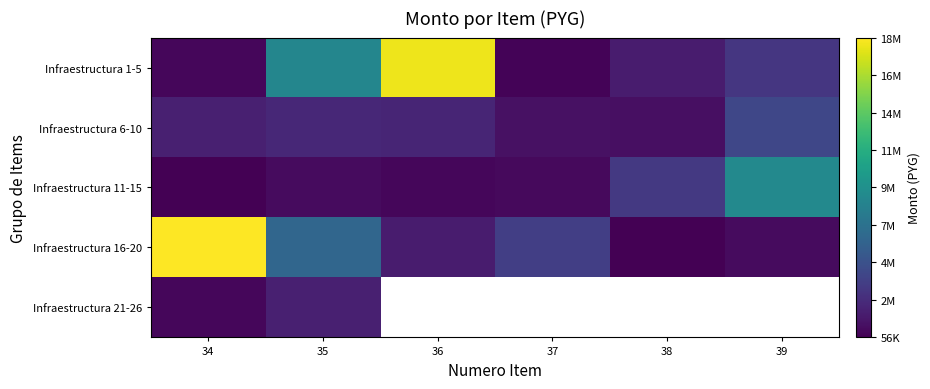

How many values in the Infraestructura 16-20 series are below 3571300?

3